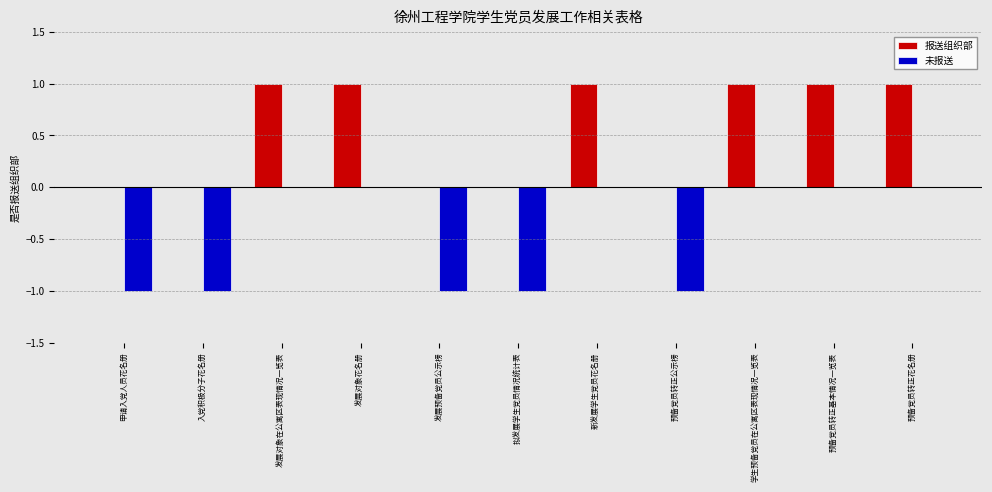

Which series has the largest total across all categories?

报送组织部